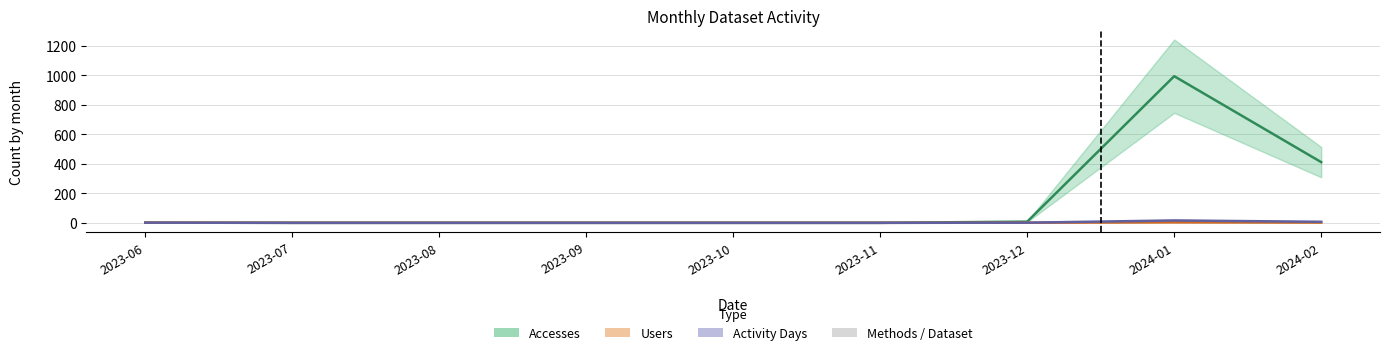

What position from the left is 2023-11?

6